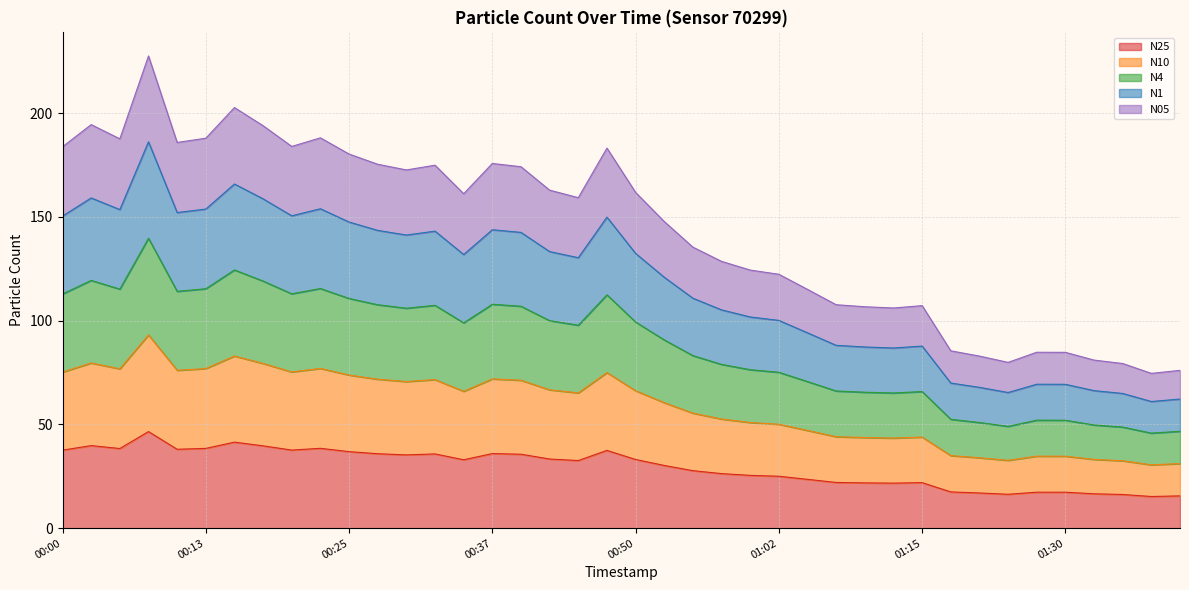

What is the highest value of the N25 series?

46.6